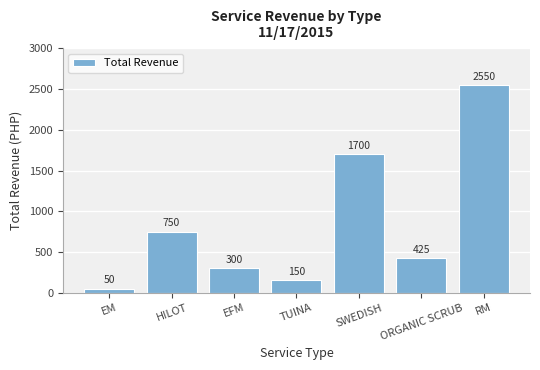

The value at HILOT is 1075. True or false?

False